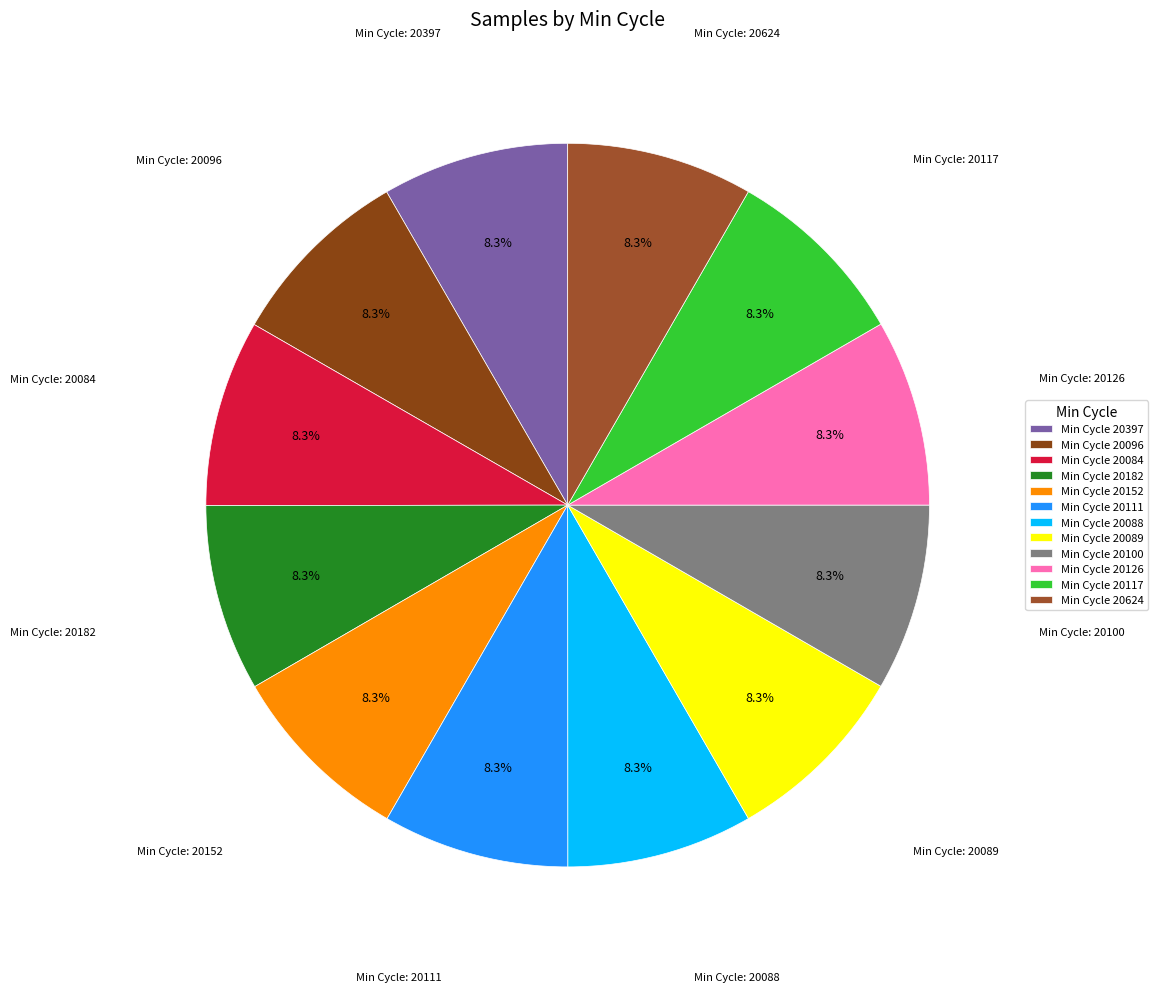

Count the number of slices in the pie.

12